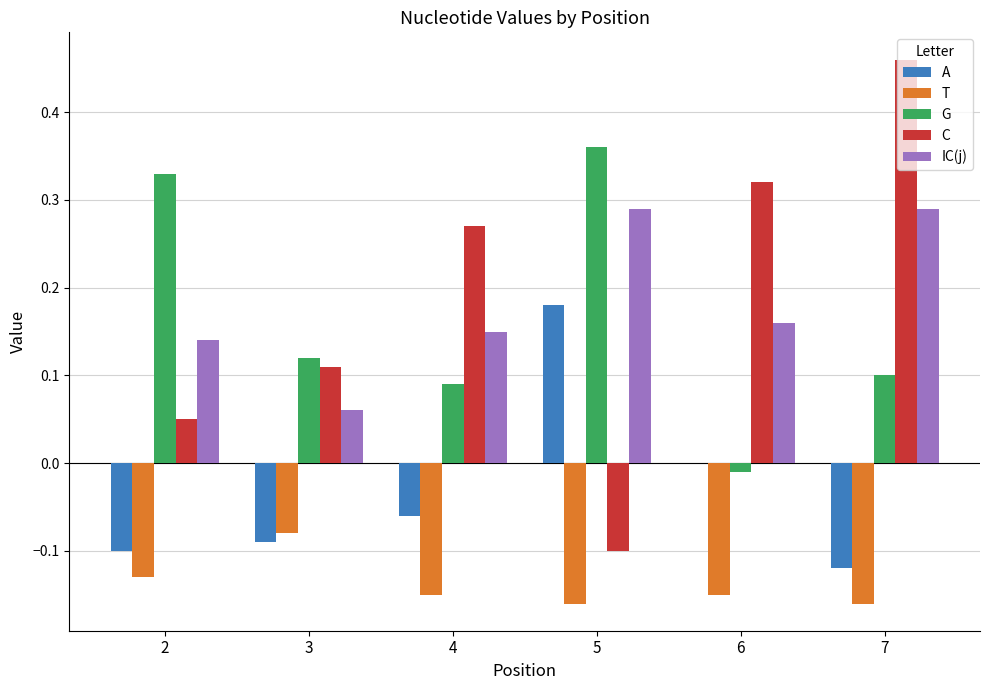

How many categories are shown in the chart?

6